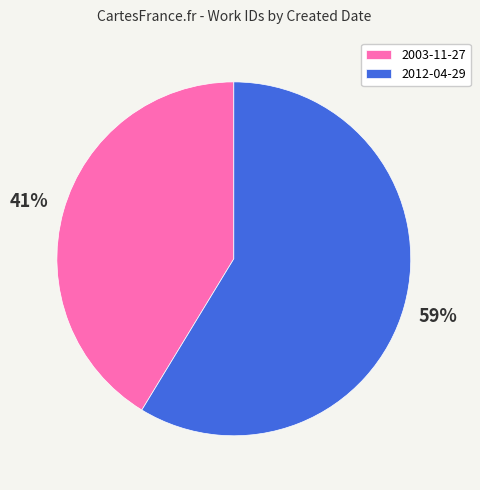

To the nearest percent, what is the average slice percentage?

50%